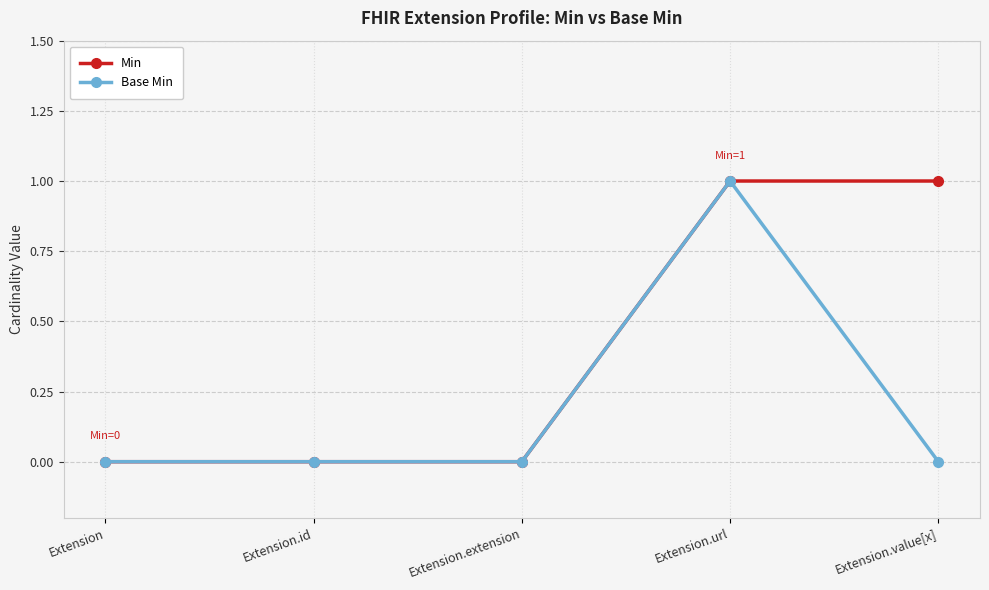

How many Min values are between 0 and 1?

5